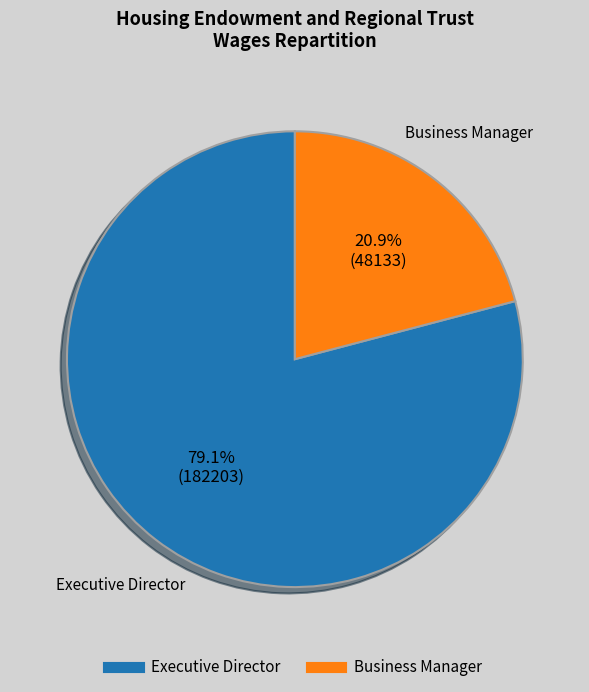

Which slice is the largest?

Executive Director